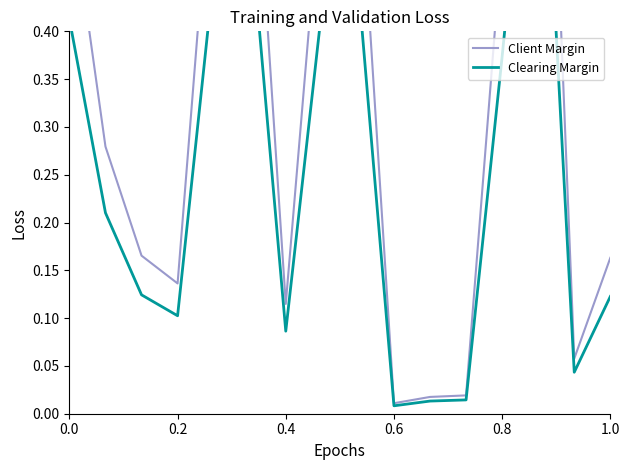

At 0.6, list the series in order from largest to smallest.

Client Margin, Clearing Margin